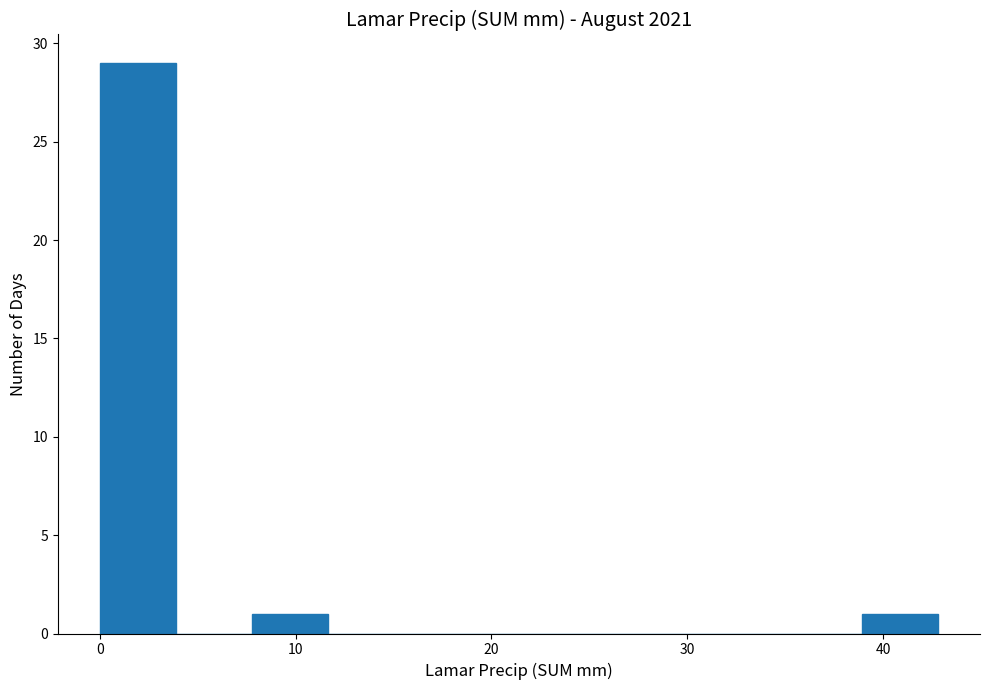

Around what value on the x-axis is the tallest bar? Give the approximate position of its centre, as read against the axis.

2